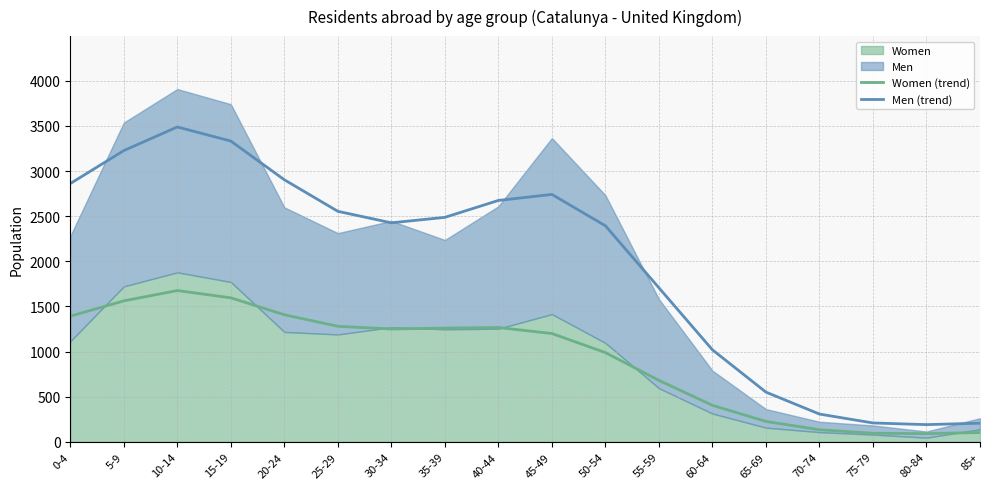

At which label does Women (trend) reach its peak?

10-14